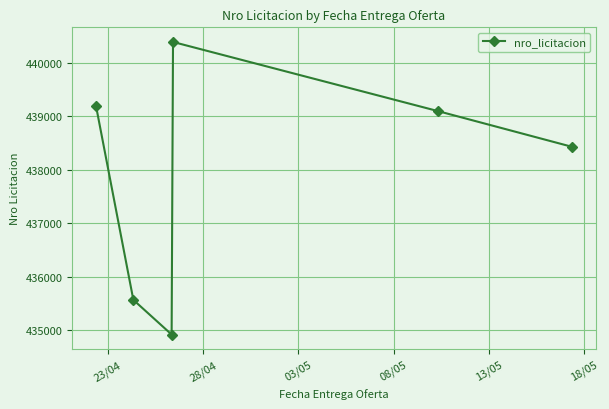

What is the greatest value displayed?

440393